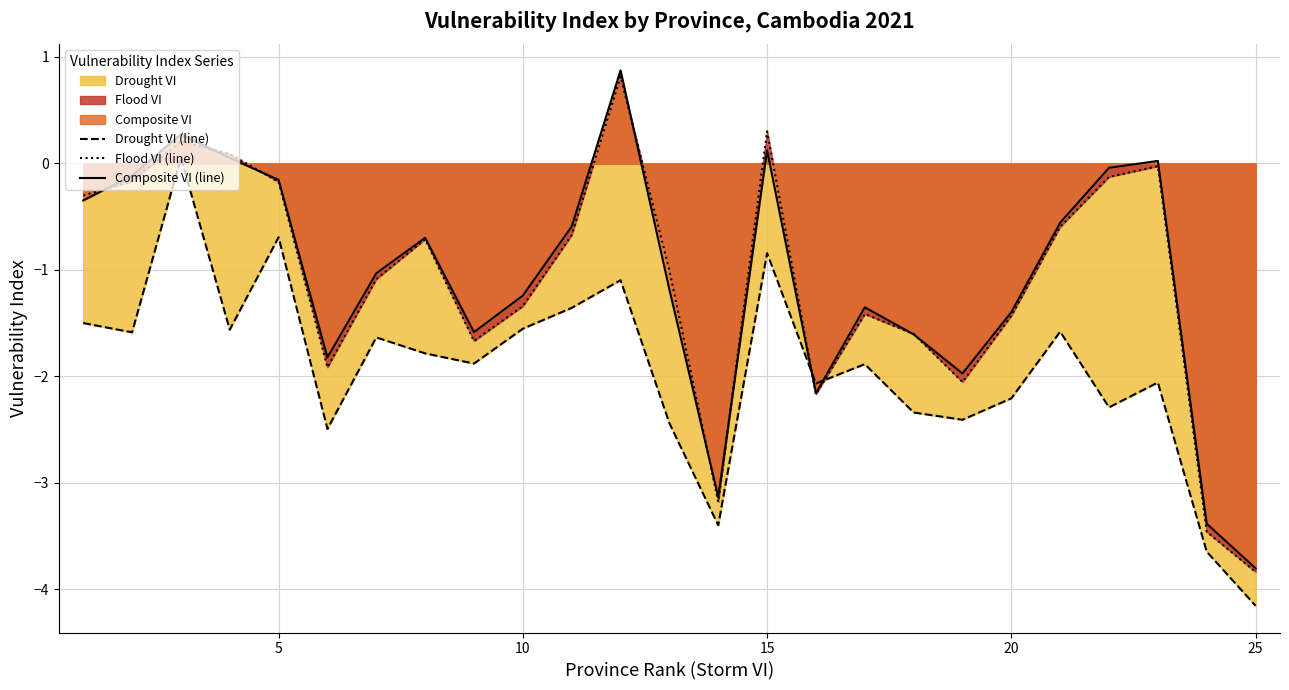

How many intersections are there between Composite VI (line) and Drought VI (line)?

2